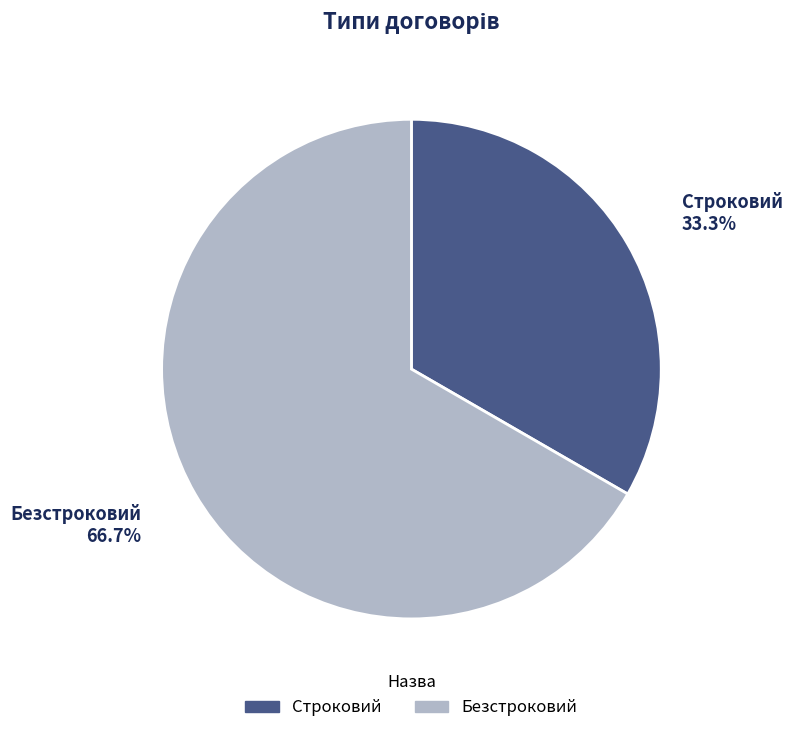

To the nearest percent, what is the average slice percentage?

50%